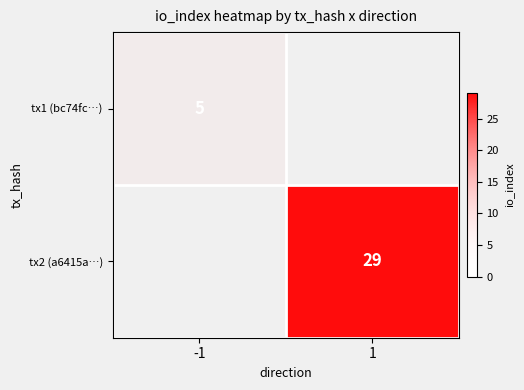

True or false: tx2 (a6415a…) has a value of 29 at 1.

True